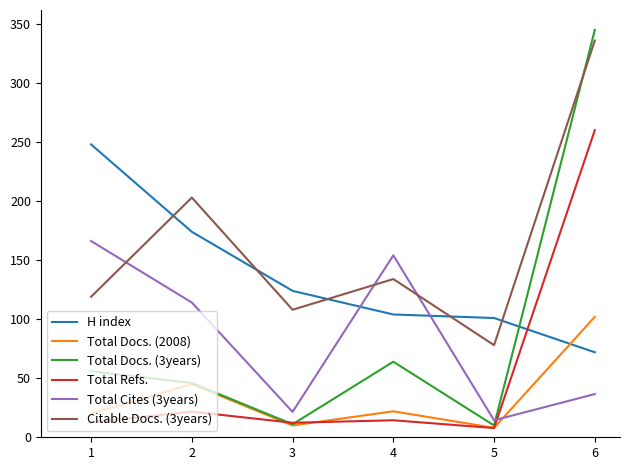

The value of Total Cites (3years) at 4 is 230.4. True or false?

False